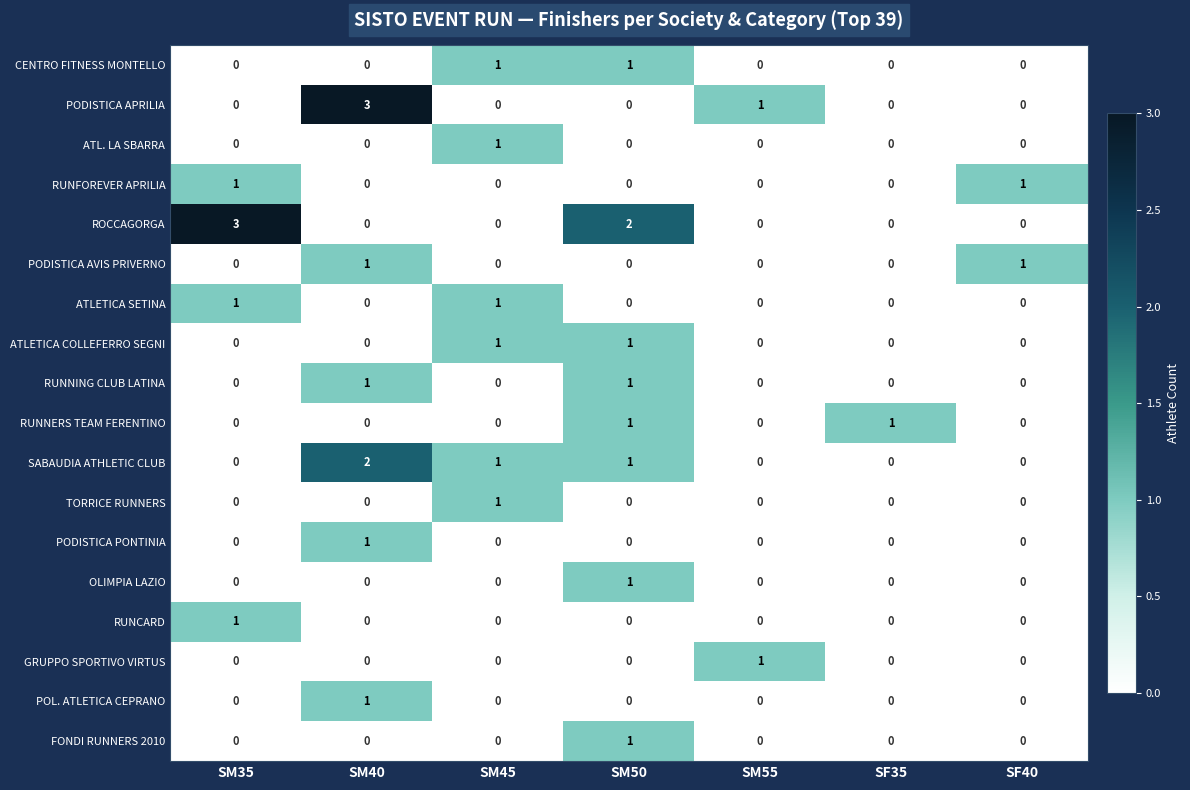

The value of ATL. LA SBARRA at SF40 is 1. True or false?

False